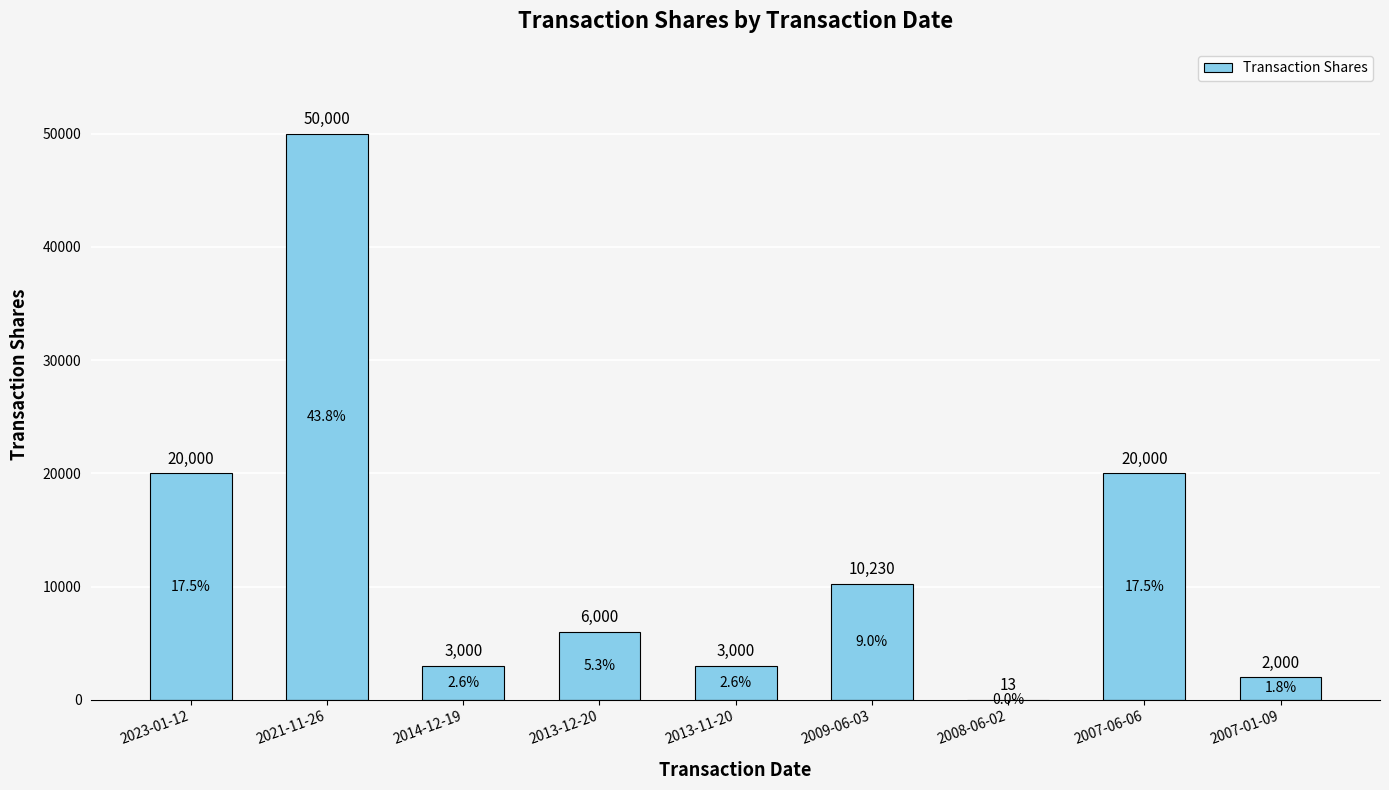

True or false: the data shows 3000 at 2014-12-19.

True